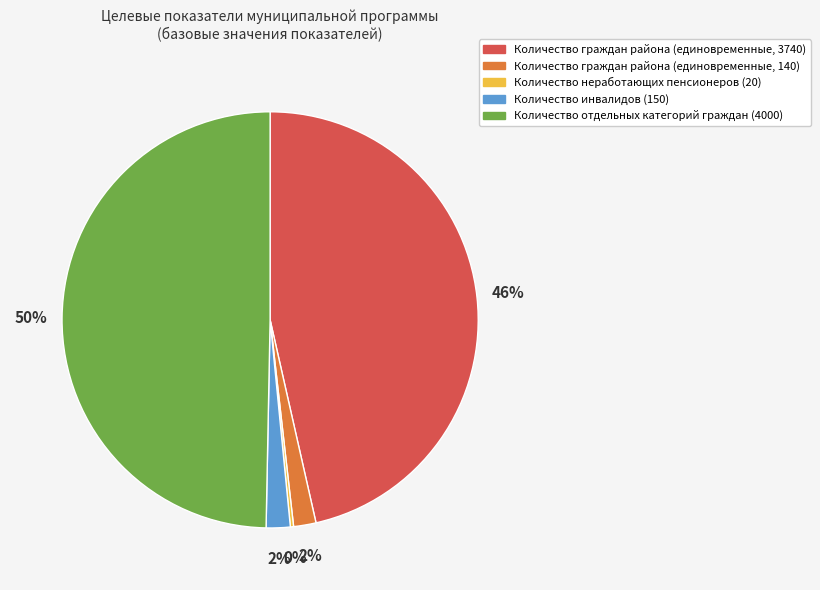

To the nearest percent, what is the average slice percentage?

20%